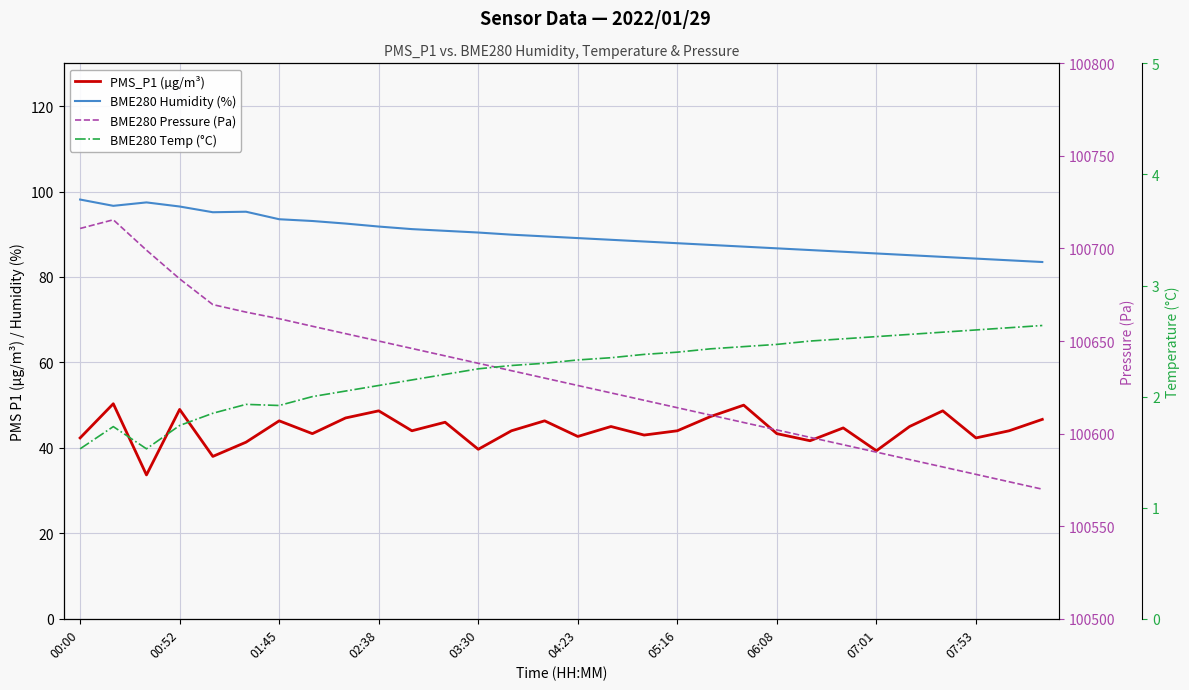

Reading left to right, list all the values displayed in this chart.

PMS_P1 (µg/m³): 42.3	50.3	33.7	49.0	38.0	41.3	46.3	43.3	47.0	48.7	44.0	46.0	39.7	44.0	46.3	42.7	45.0	43.0	44.0	47.3	50.0	43.3	41.7	44.7	39.3	45.0	48.7	42.3	44.0	46.7
BME280 Humidity (%): 98.1	96.7	97.5	96.5	95.2	95.3	93.5	93.1	92.5	91.8	91.2	90.8	90.4	89.9	89.5	89.1	88.7	88.3	87.9	87.5	87.1	86.7	86.3	85.9	85.5	85.1	84.7	84.3	83.9	83.5
BME280 Pressure (Pa): 100710.8	100715.5	100699.1	100683.6	100669.7	100665.6	100662.1	100658.0	100654.0	100650.0	100646.0	100642.0	100638.0	100634.0	100630.0	100626.0	100622.0	100618.0	100614.0	100610.0	100606.0	100602.0	100598.0	100594.0	100590.0	100586.0	100582.0	100578.0	100574.0	100570.0
BME280 Temp (°C): 1.5	1.7	1.5	1.7	1.9	1.9	1.9	2.0	2.0	2.1	2.1	2.2	2.2	2.3	2.3	2.3	2.4	2.4	2.4	2.4	2.5	2.5	2.5	2.5	2.5	2.6	2.6	2.6	2.6	2.6